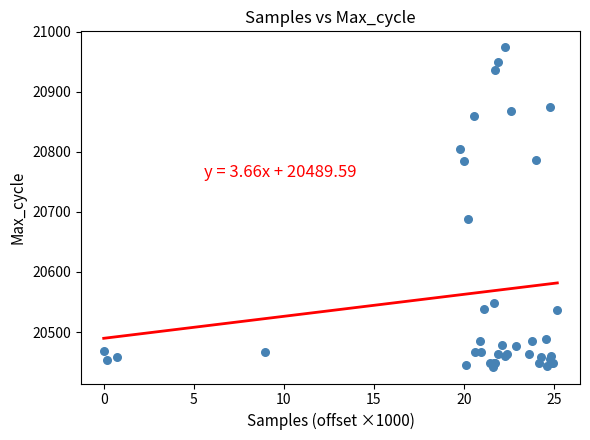

What Y value in the scatter plot is closest to 20707?

20689